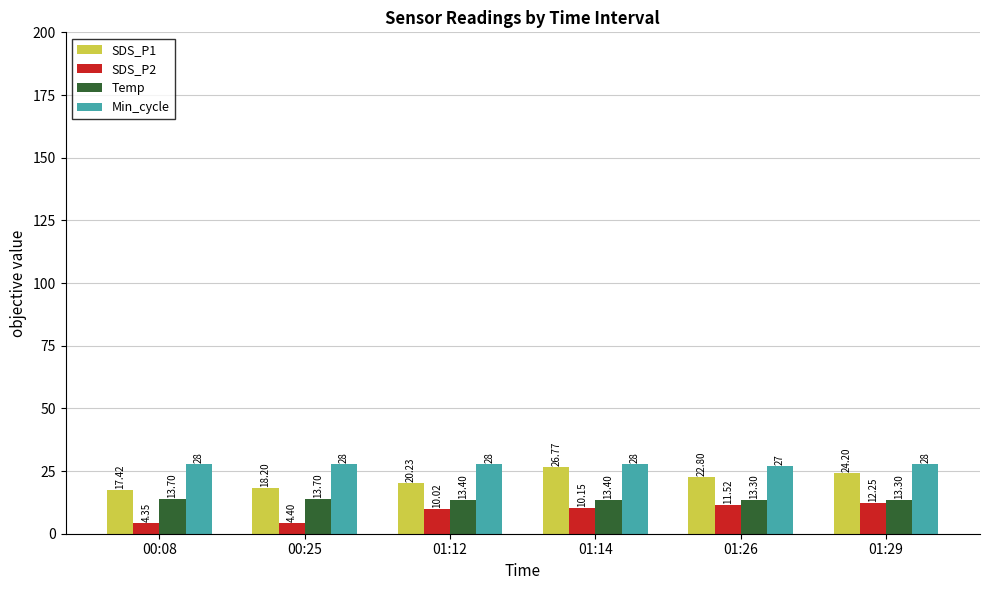

Rank the categories by SDS_P2 value from lowest to highest.

00:08, 00:25, 01:12, 01:14, 01:26, 01:29